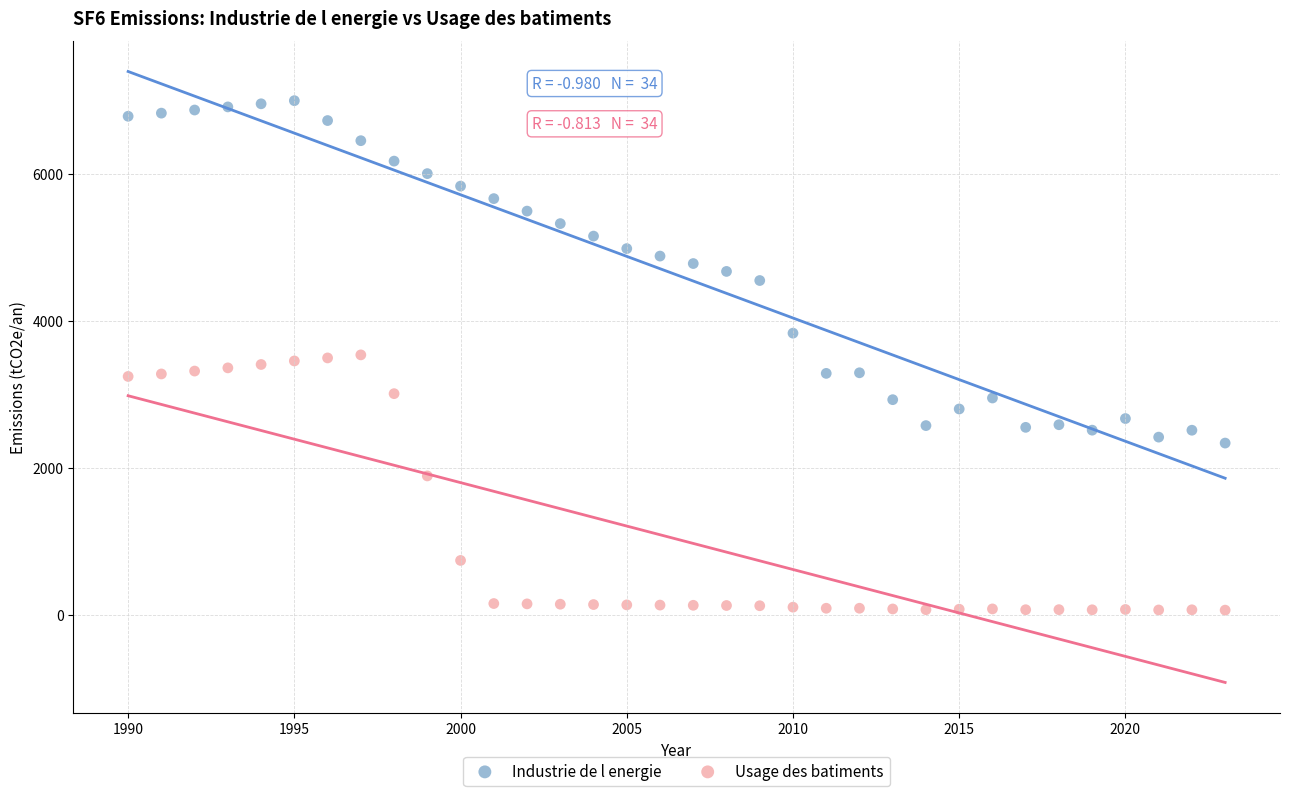

What is the X range (max minus min) for the scatter plot?

33.0